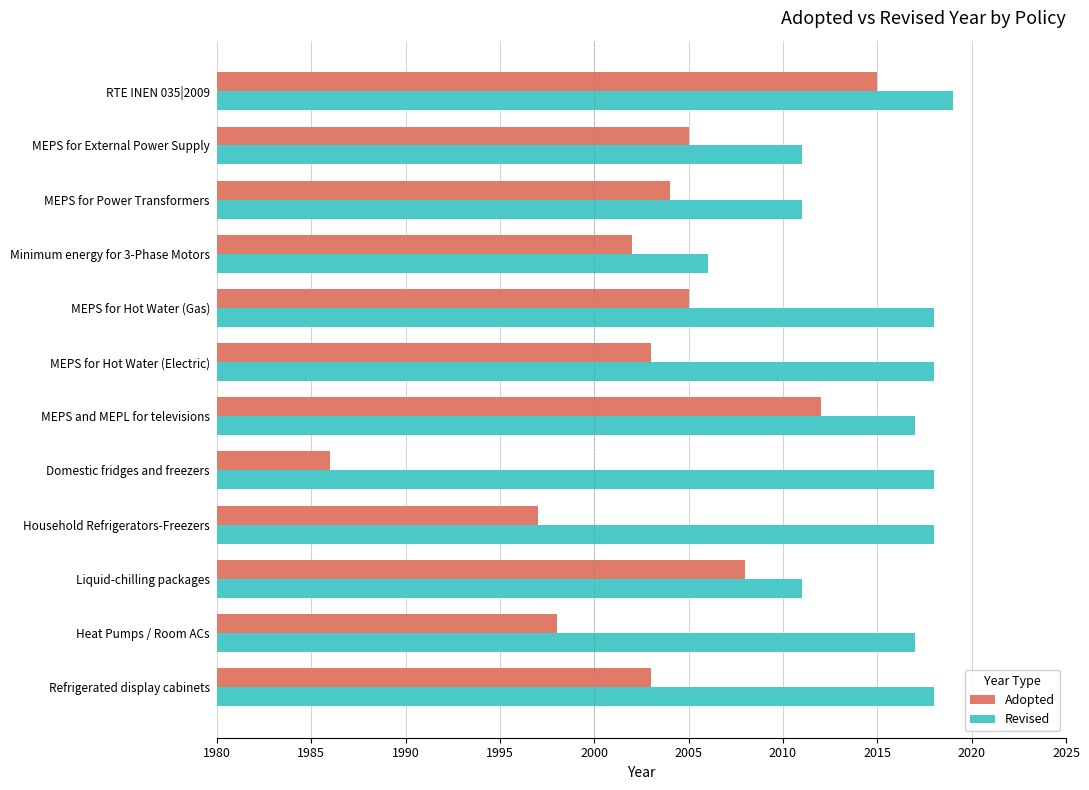

What is the difference between the maximum and second lowest values in the Revised series?

8